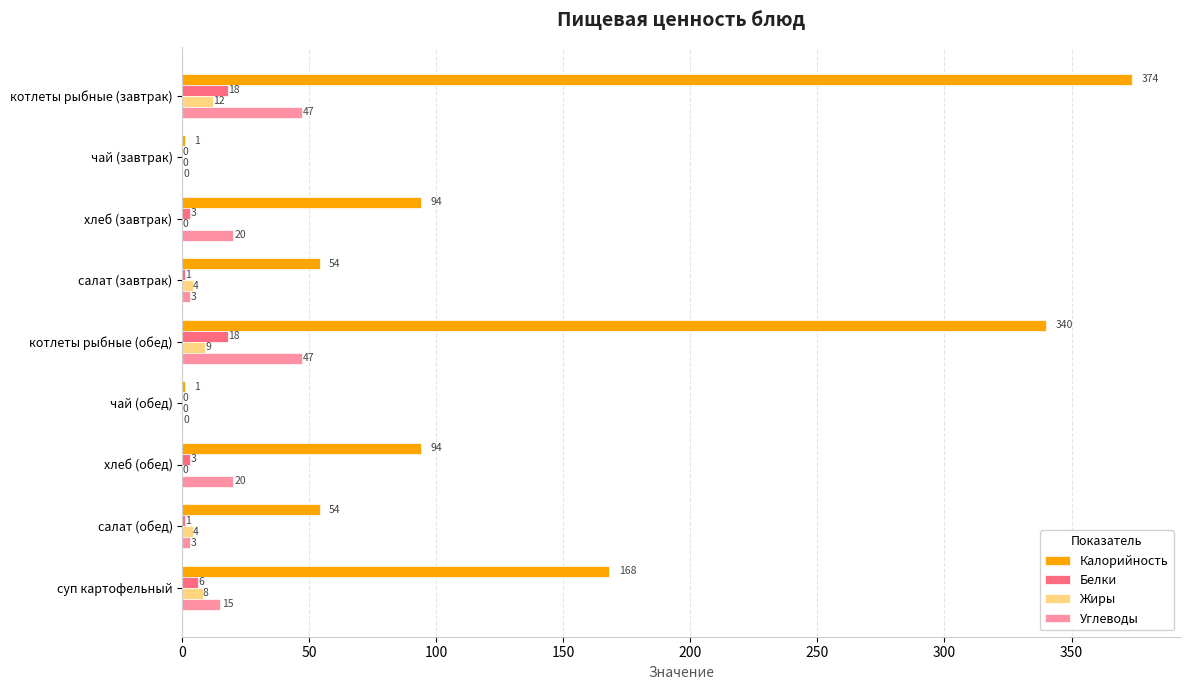

Between чай (обед) and салат (обед), which series saw the biggest shift?

Калорийность